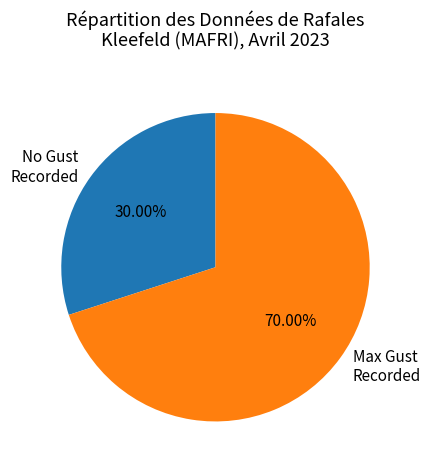

Is the sum of Max Gust Recorded and No Gust Recorded greater than half?

Yes